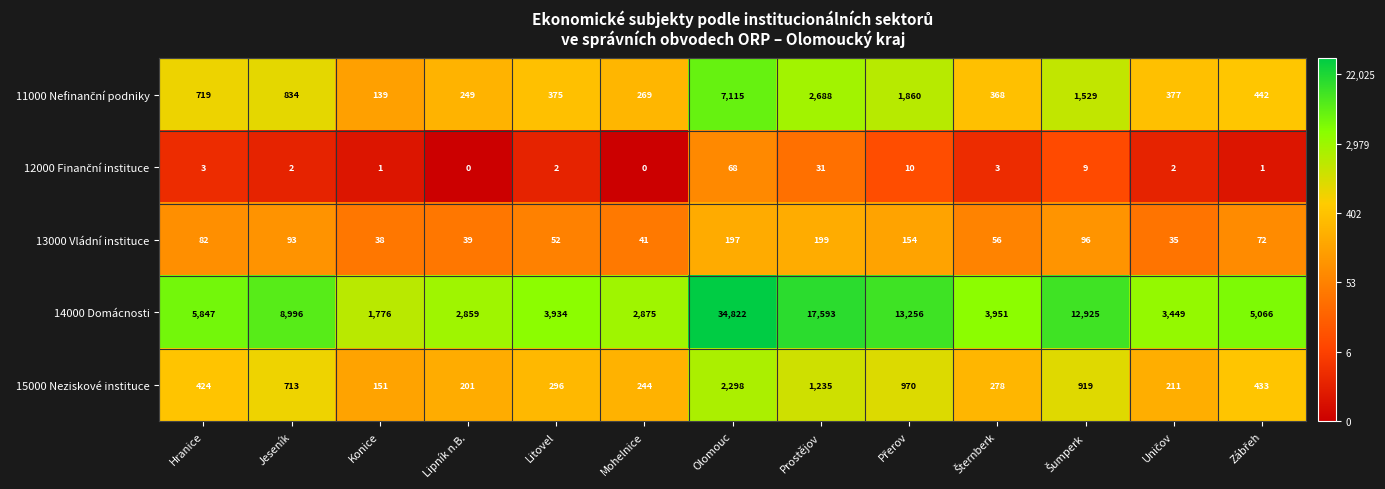

What is the difference between the maximum and second lowest values in the 15000 Neziskové instituce series?

2097